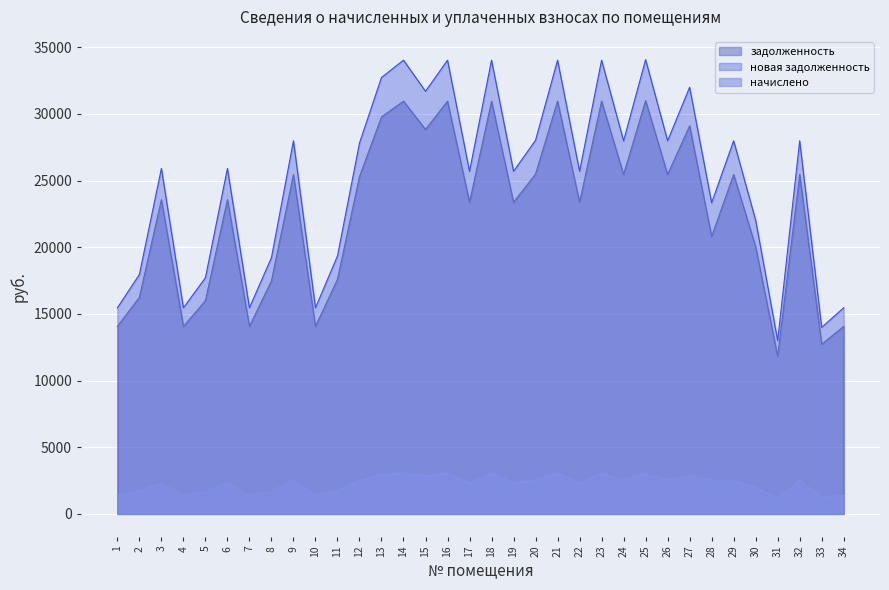

True or false: начислено has a value of 811.9 at 1.

False